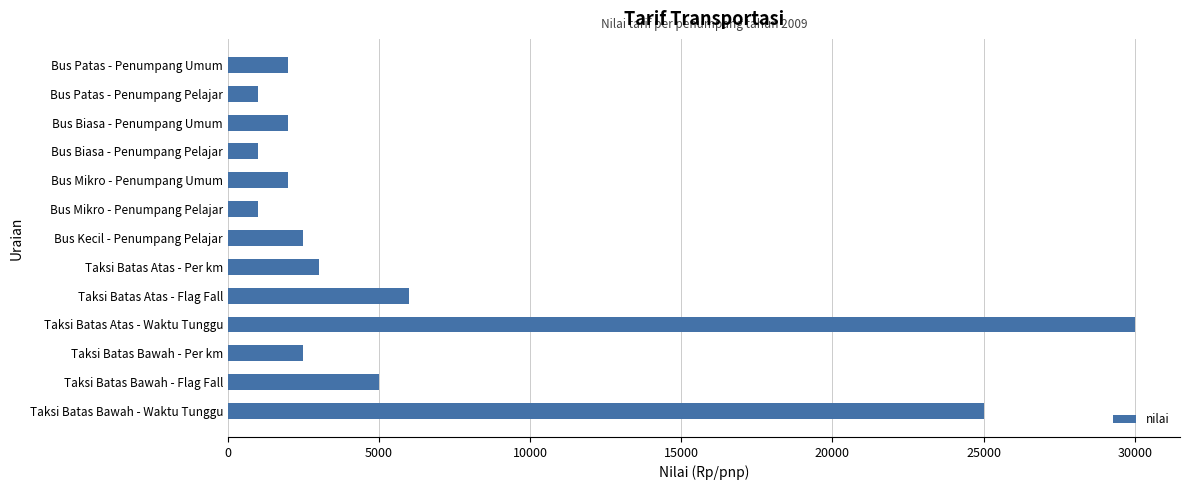

The chart shows a value of 2500 at Taksi Batas Bawah - Per km. True or false?

True